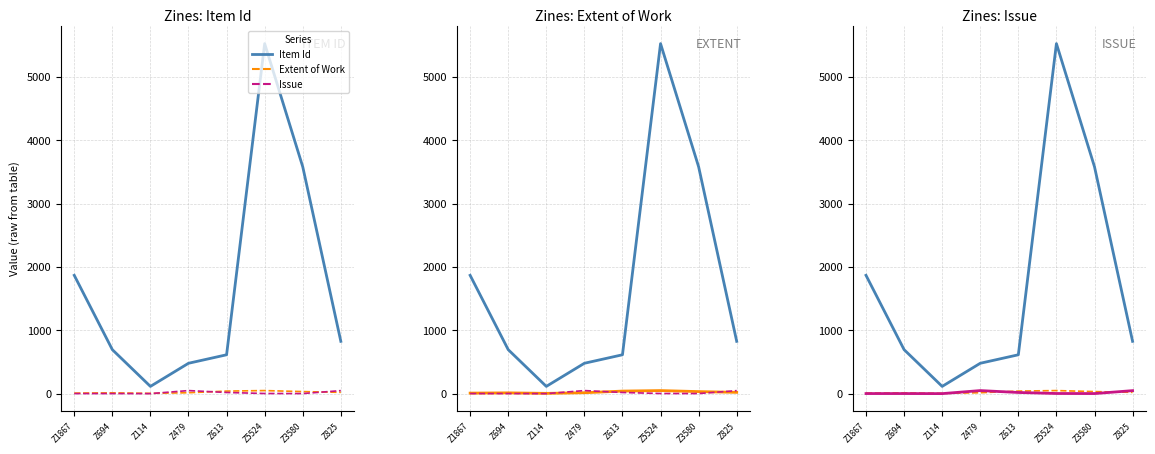

What is the difference between the highest and lowest values at Z3580?

3579